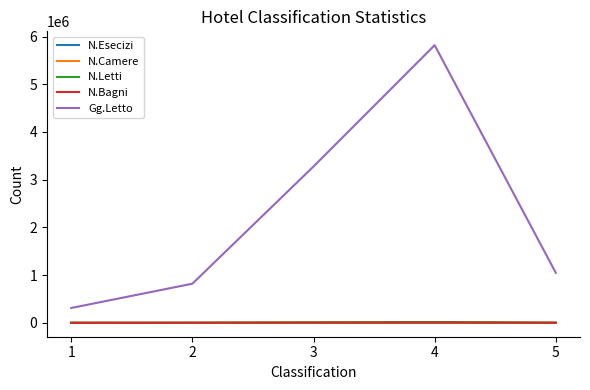

What are all the series names shown in the legend?

N.Esecizi, N.Camere, N.Letti, N.Bagni, Gg.Letto